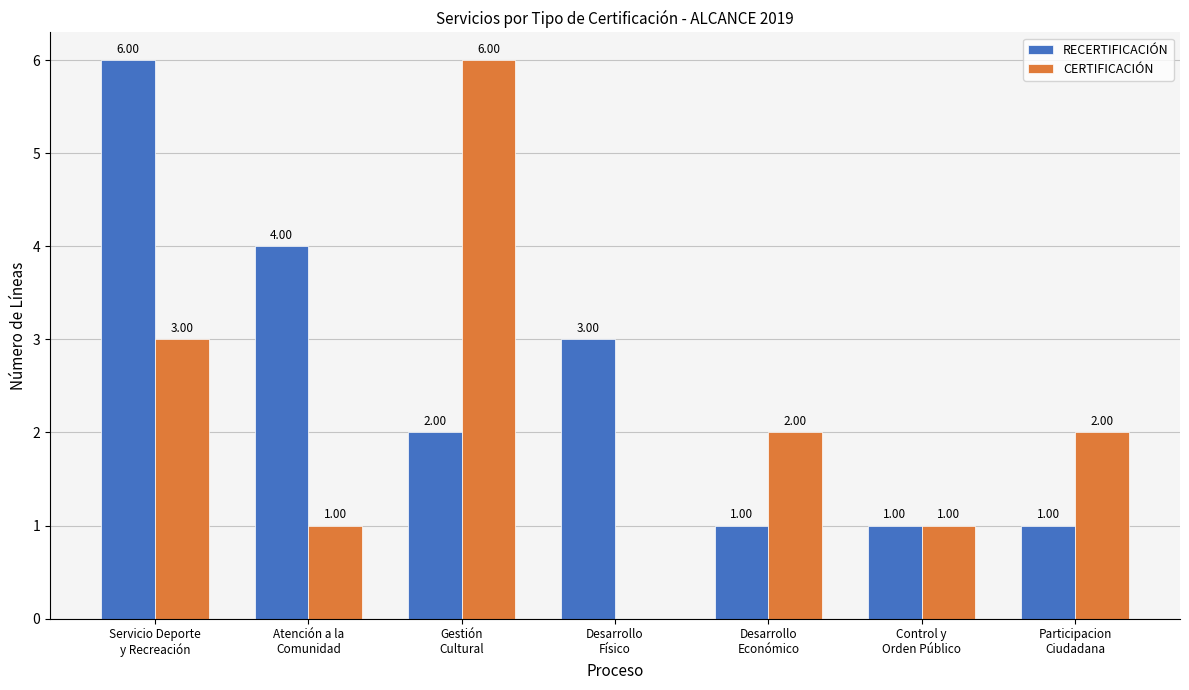

Count the number of data series in this chart.

2